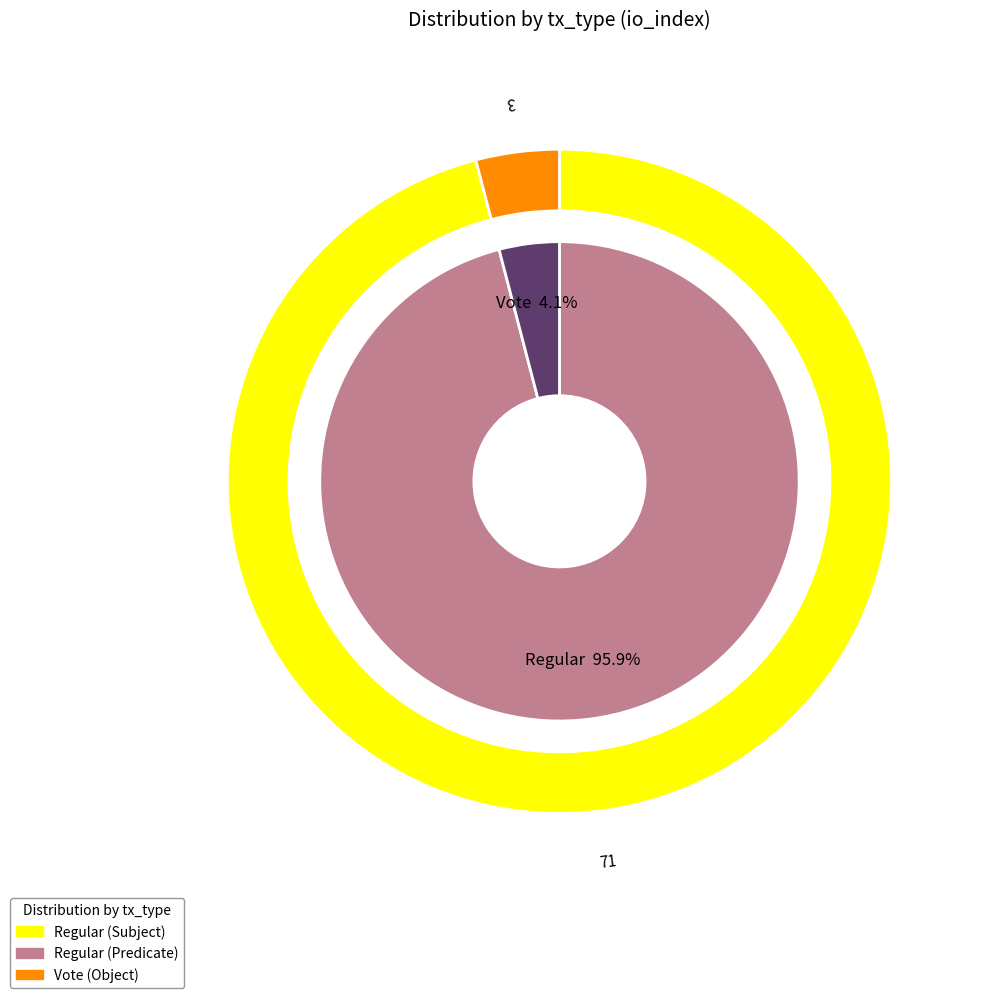

What is the smallest slice in the pie chart?

Vote